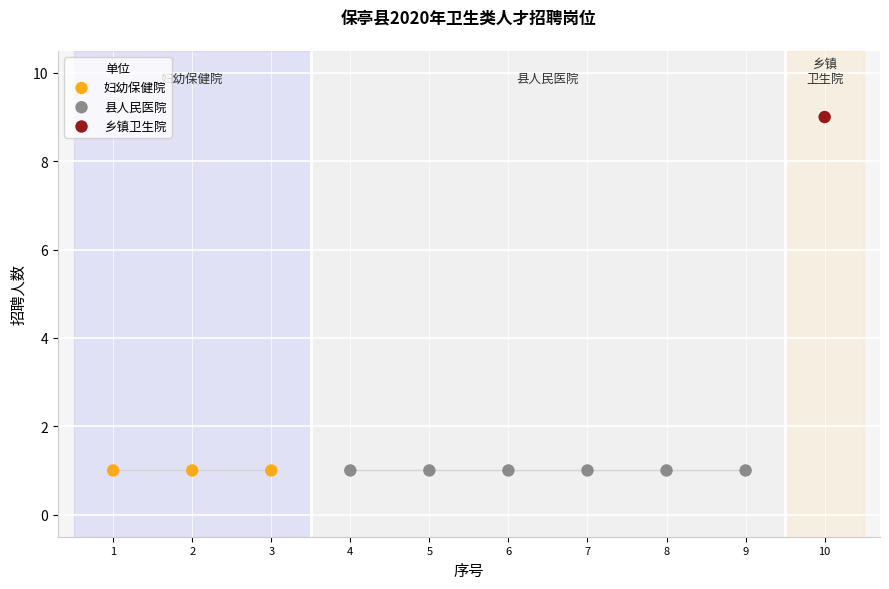

What are all the series names shown in the legend?

妇幼保健院, 县人民医院, 乡镇卫生院